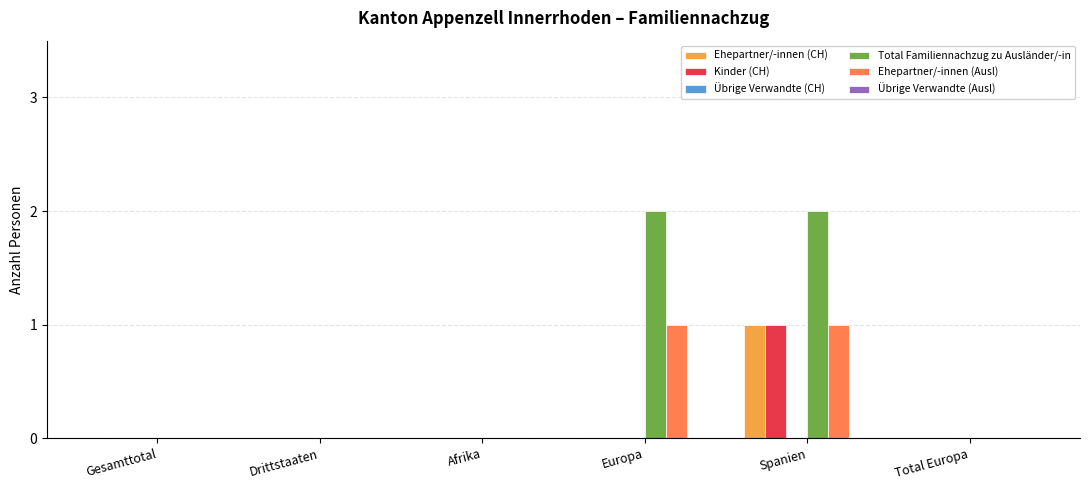

What is the sum of all Total Familiennachzug zu Ausländer/-in values?

4